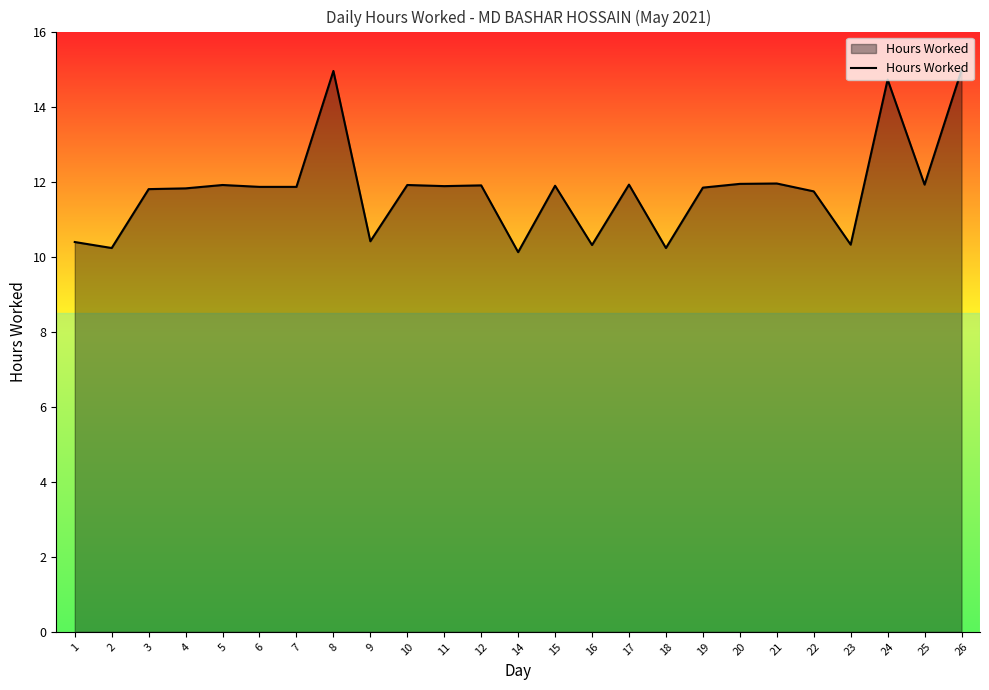

Where does the data first go above 11?

3